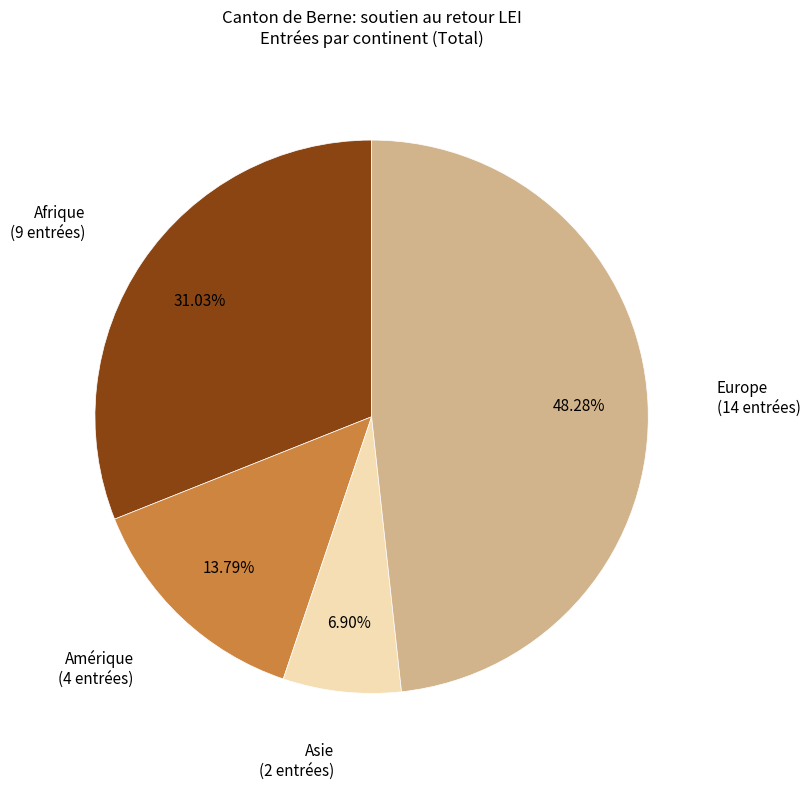

Is there any slice that represents more than half of the pie?

No